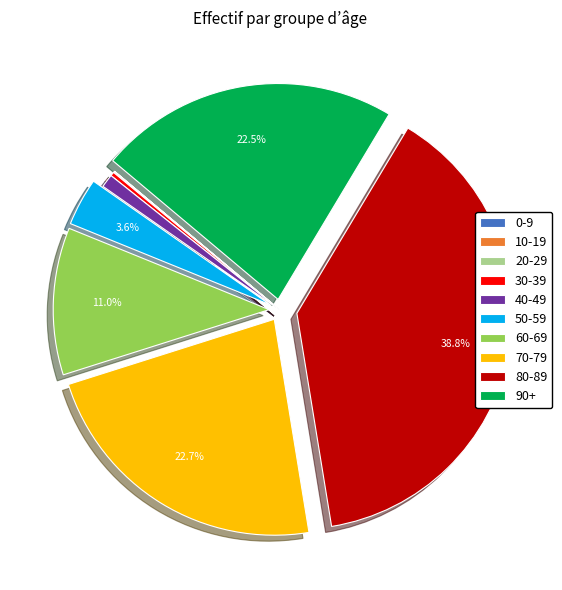

Which has a higher value, 80-89 or 30-39?

80-89